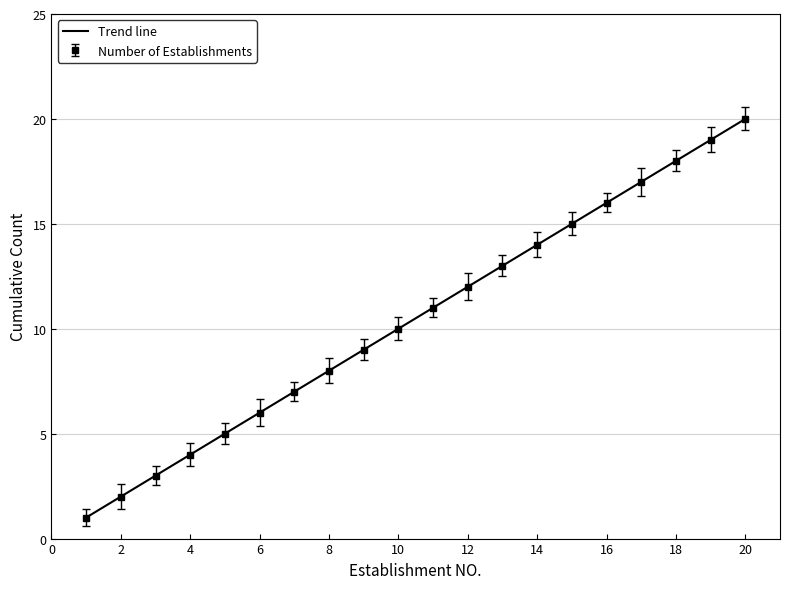

How many lines are shown in the chart?

1